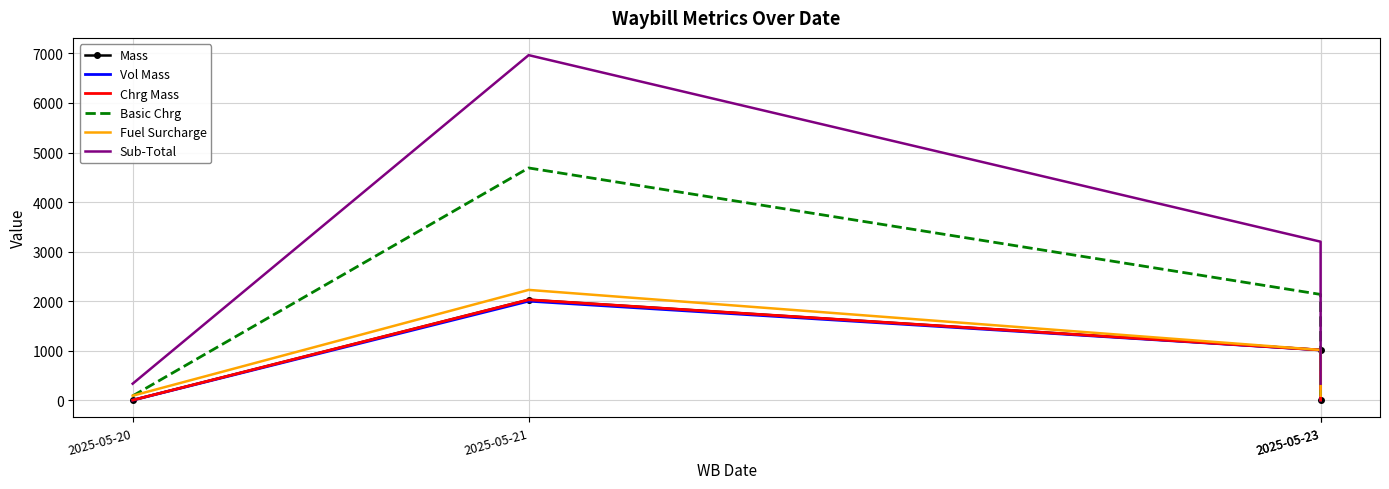

Reading left to right, what are all the values shown in this chart?

Mass: 2025-05-20=2.0	2025-05-21=2028.0	2025-05-23=1014.0	2025-05-23=2.0
Vol Mass: 2025-05-20=1.5	2025-05-21=2000.0	2025-05-23=1014.0	2025-05-23=1.5
Chrg Mass: 2025-05-20=2.0	2025-05-21=2028.0	2025-05-23=1014.0	2025-05-23=2.0
Basic Chrg: 2025-05-20=87.5	2025-05-21=4688.5	2025-05-23=2135.6	2025-05-23=87.5
Fuel Surcharge: 2025-05-20=91.4	2025-05-21=2227.1	2025-05-23=1014.4	2025-05-23=91.4
Sub-Total: 2025-05-20=333.9	2025-05-21=6965.6	2025-05-23=3200.1	2025-05-23=333.9